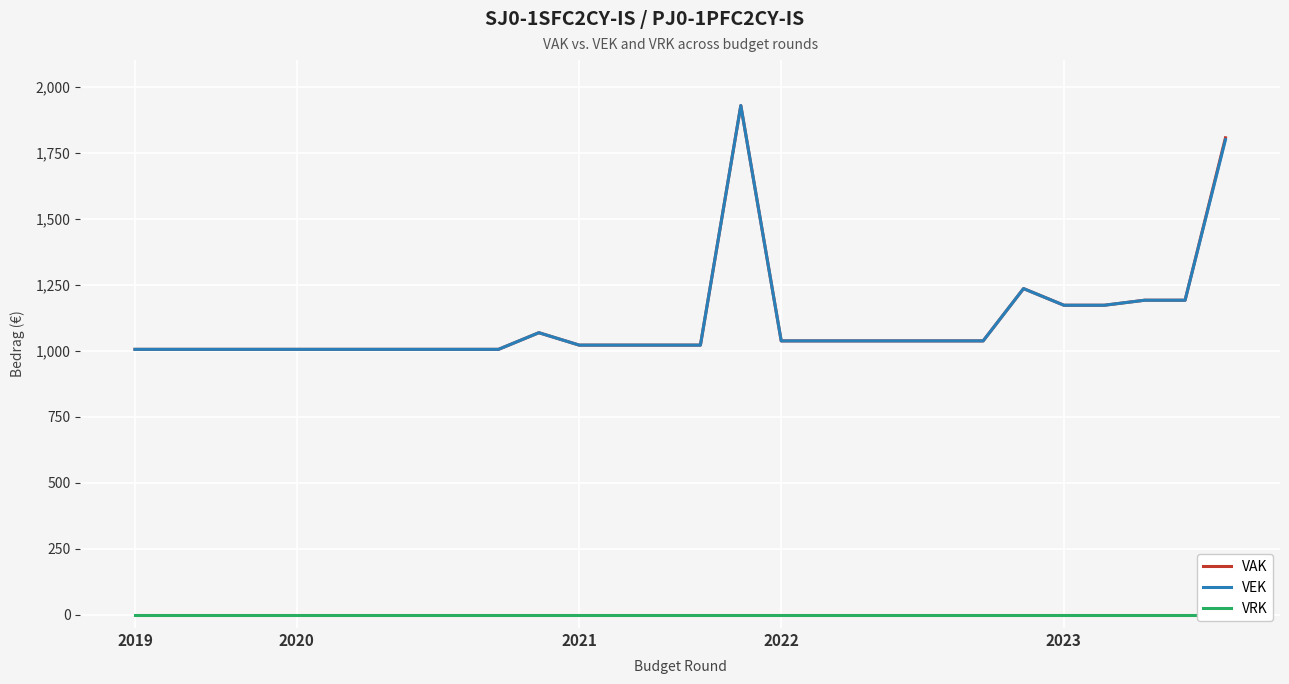

Rank the series at 21 from highest to lowest value.

VAK, VEK, VRK